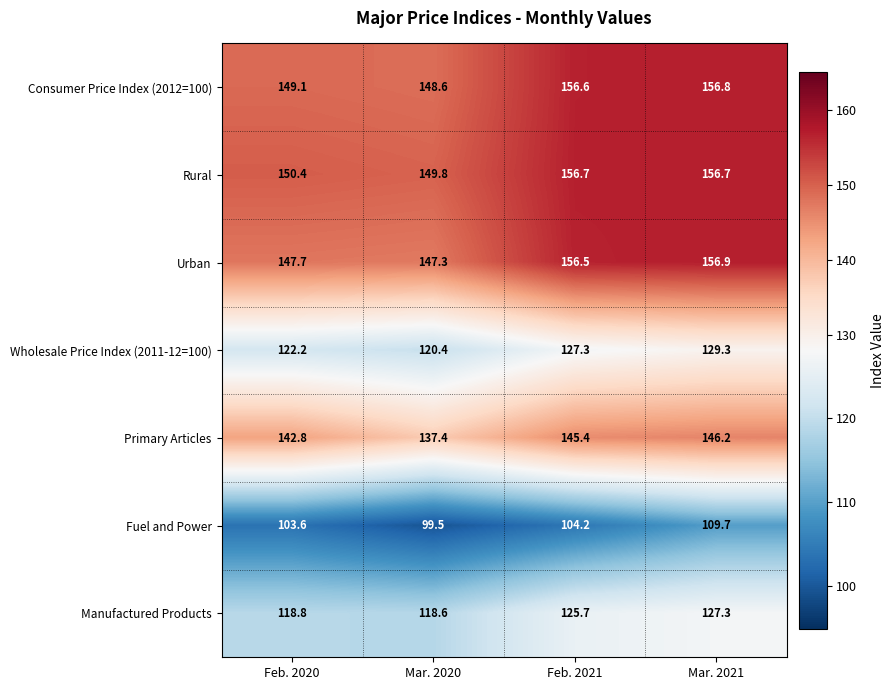

Which series has the largest total across all categories?

Rural